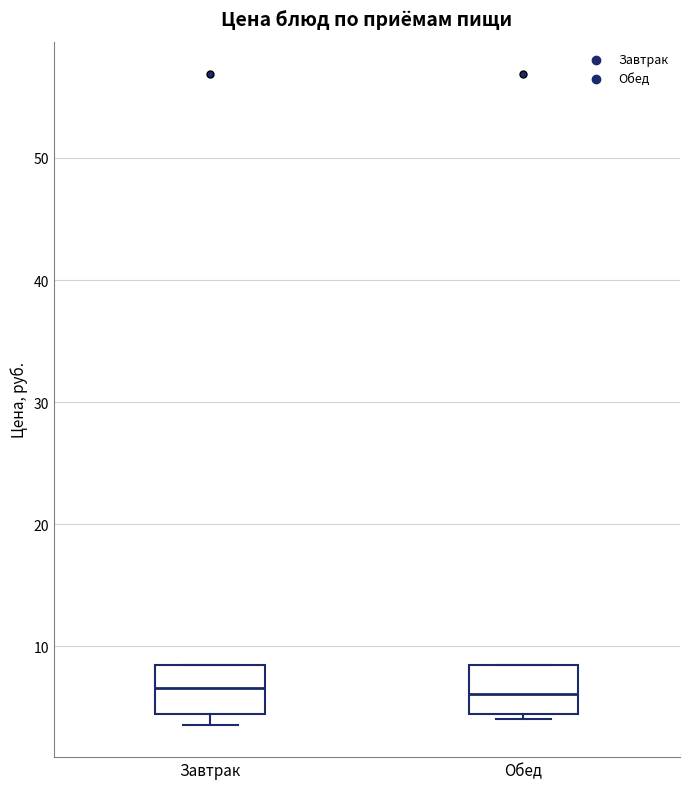

Where is the lower edge of the box for Обед on the y-axis? The values are not printed on the chart, so give them approximately, as read against the axis.

5